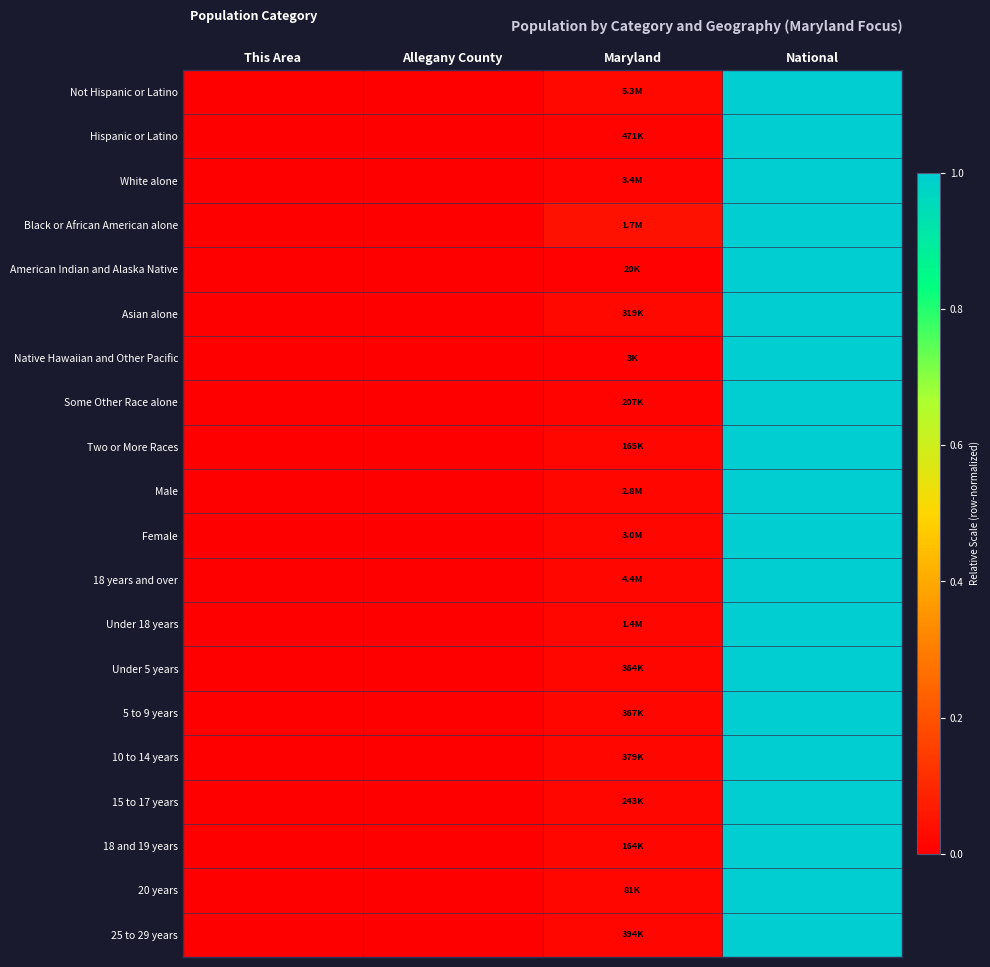

Count the number of categories in the chart.

4